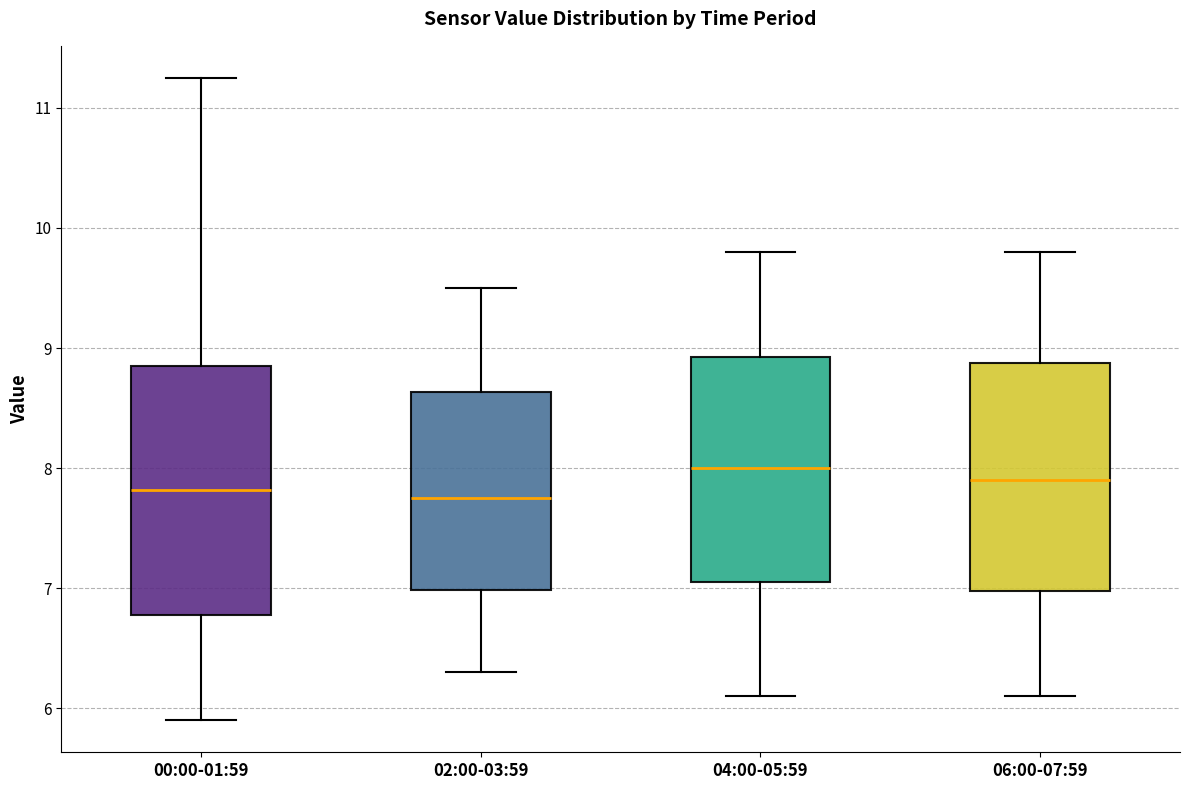

Which box is the tallest, from its lower edge to its upper edge?

00:00-01:59